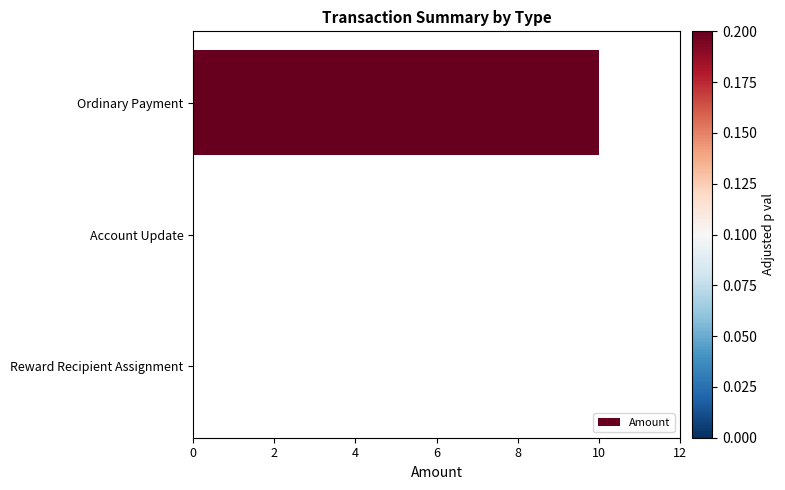

Which has a higher value, Reward Recipient Assignment or Ordinary Payment?

Ordinary Payment